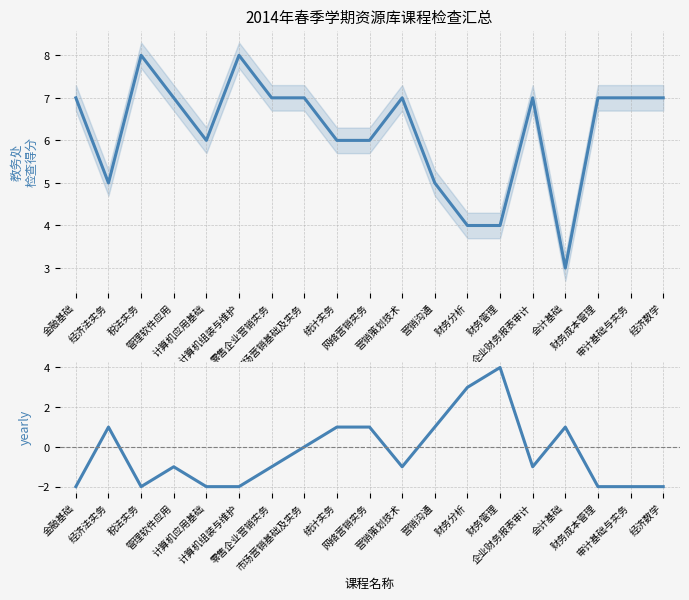

What is the total value across all series at 经济法实务?

6